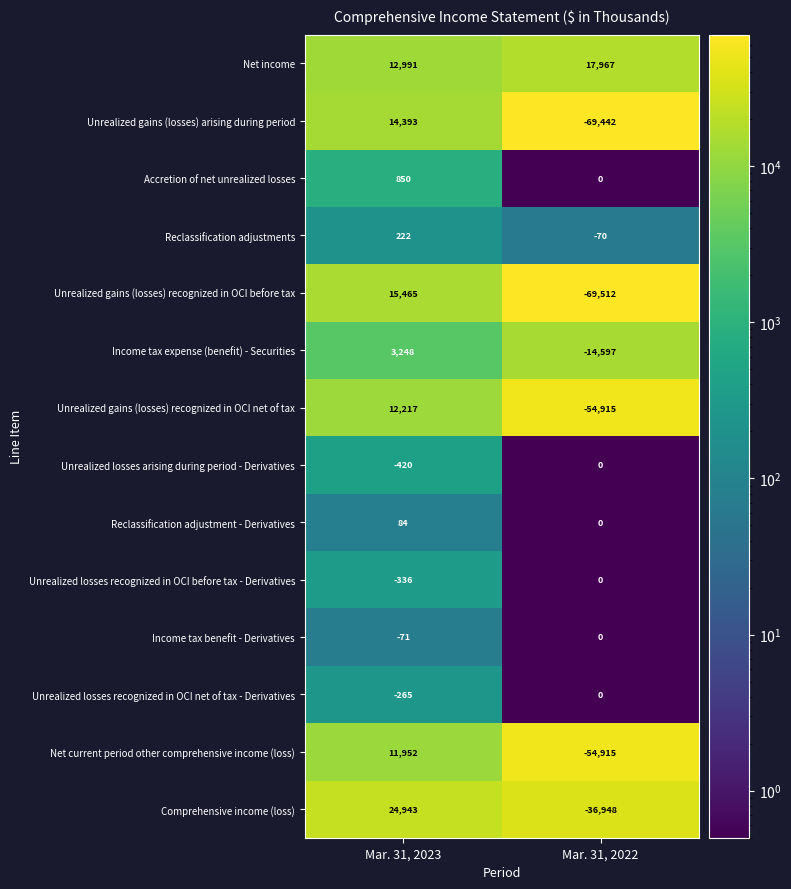

At which label is Unrealized losses recognized in OCI net of tax - Derivatives closest to -132?

Mar. 31, 2022